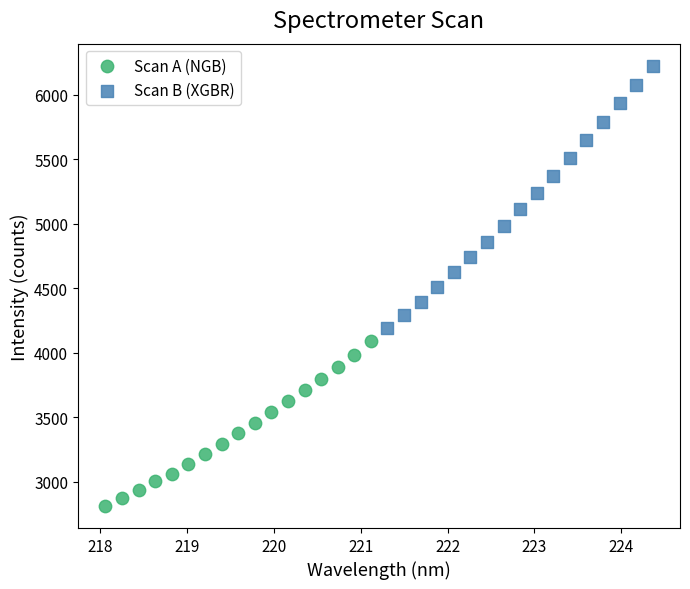

Which series contains the highest Y value?

Scan B (XGBR)